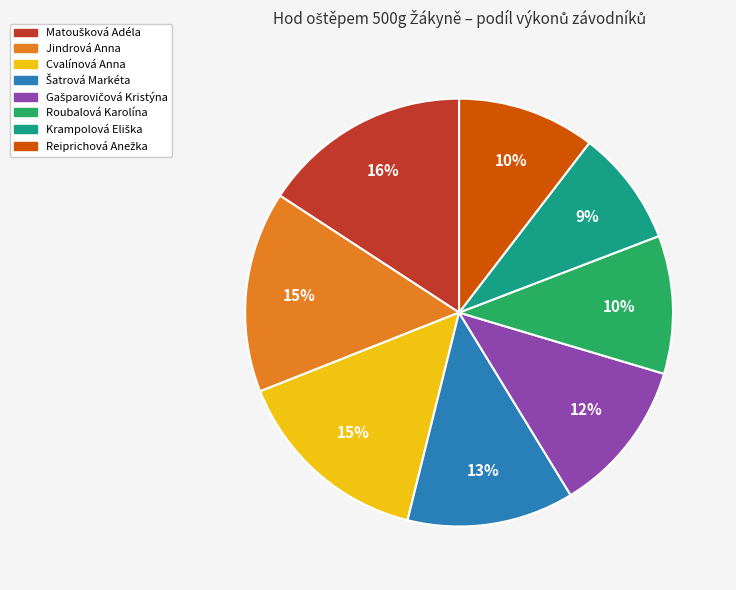

True or false: Jindrová Anna accounts for 15% of the total.

True